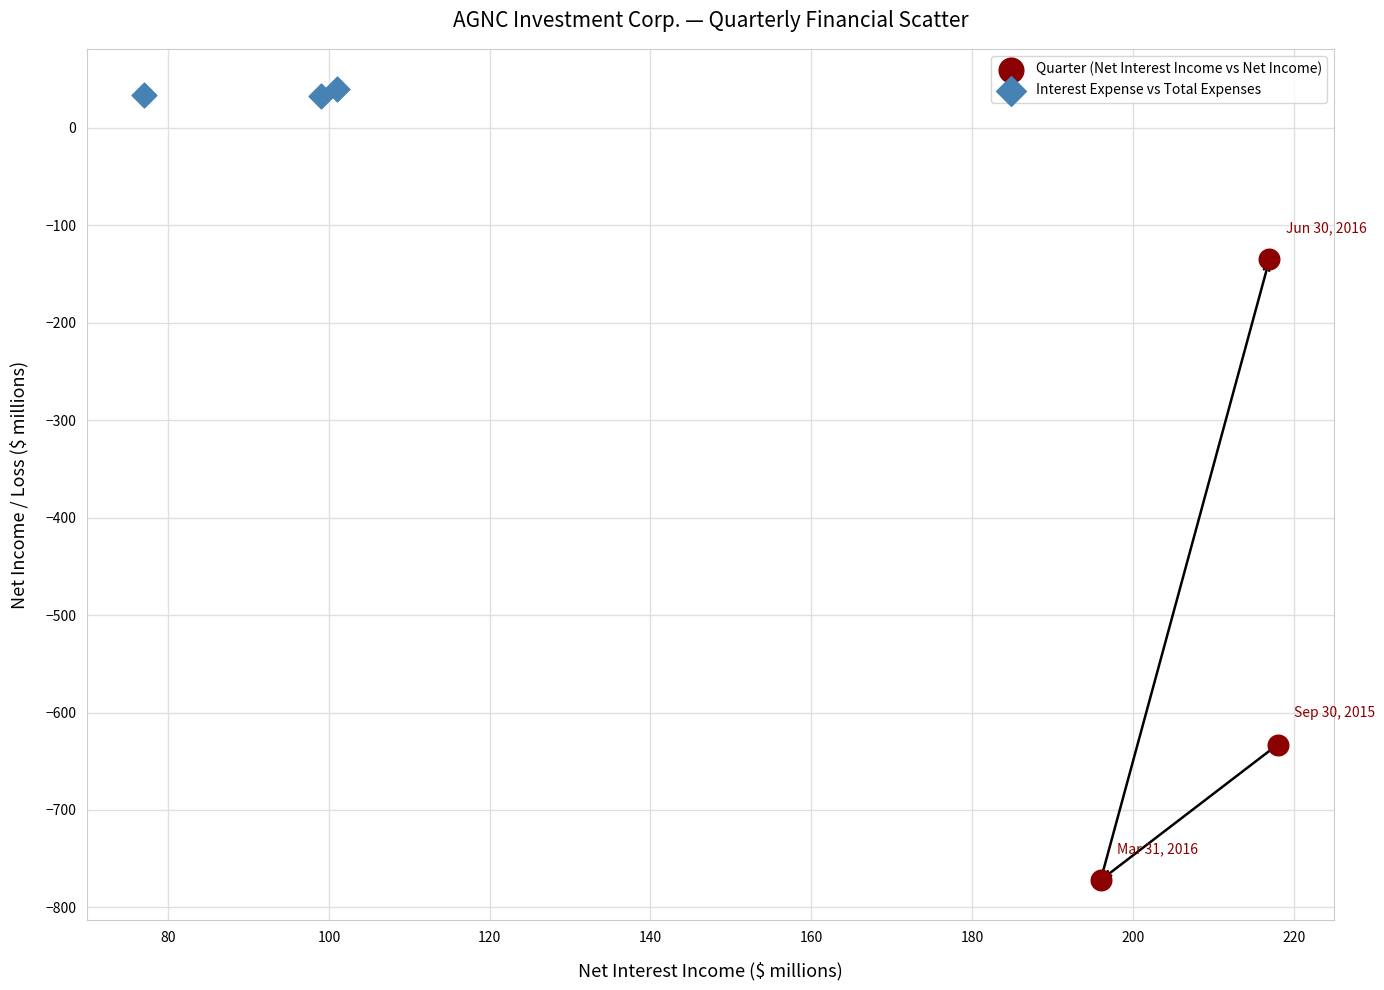

Which series has the largest Y range (max minus min)?

Quarter (Net Interest Income vs Net Income)